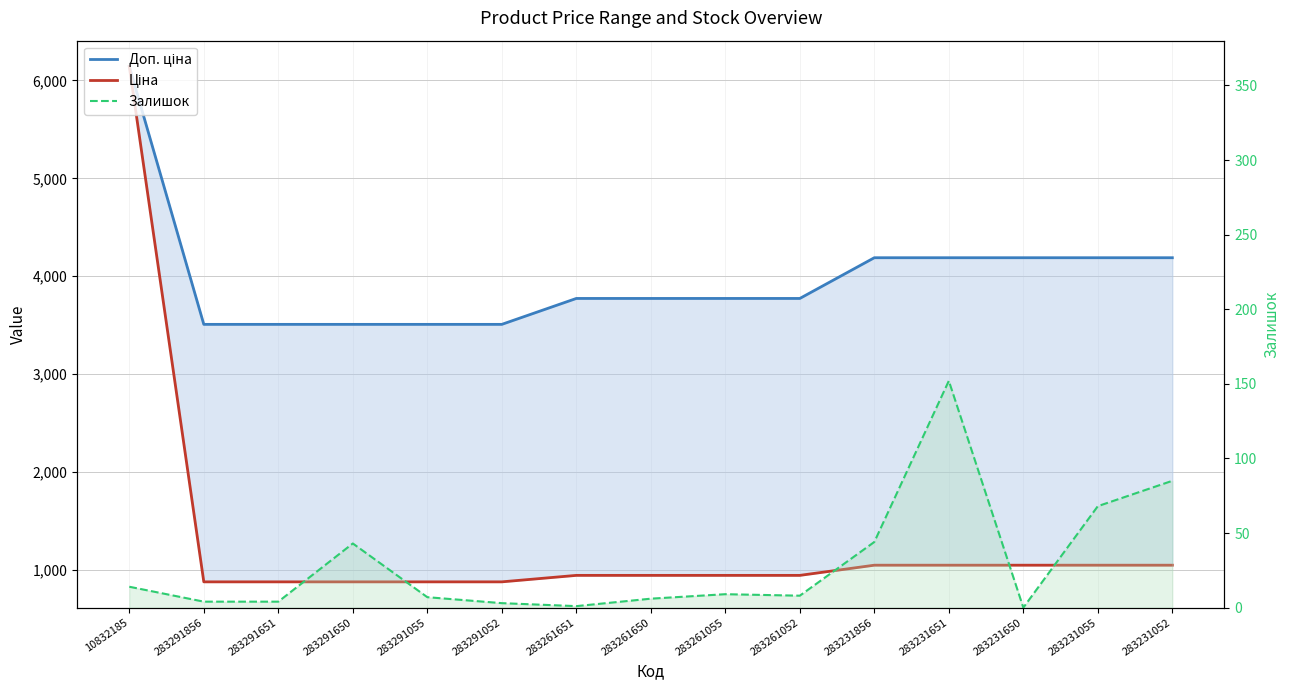

How many series are shown in this chart?

3